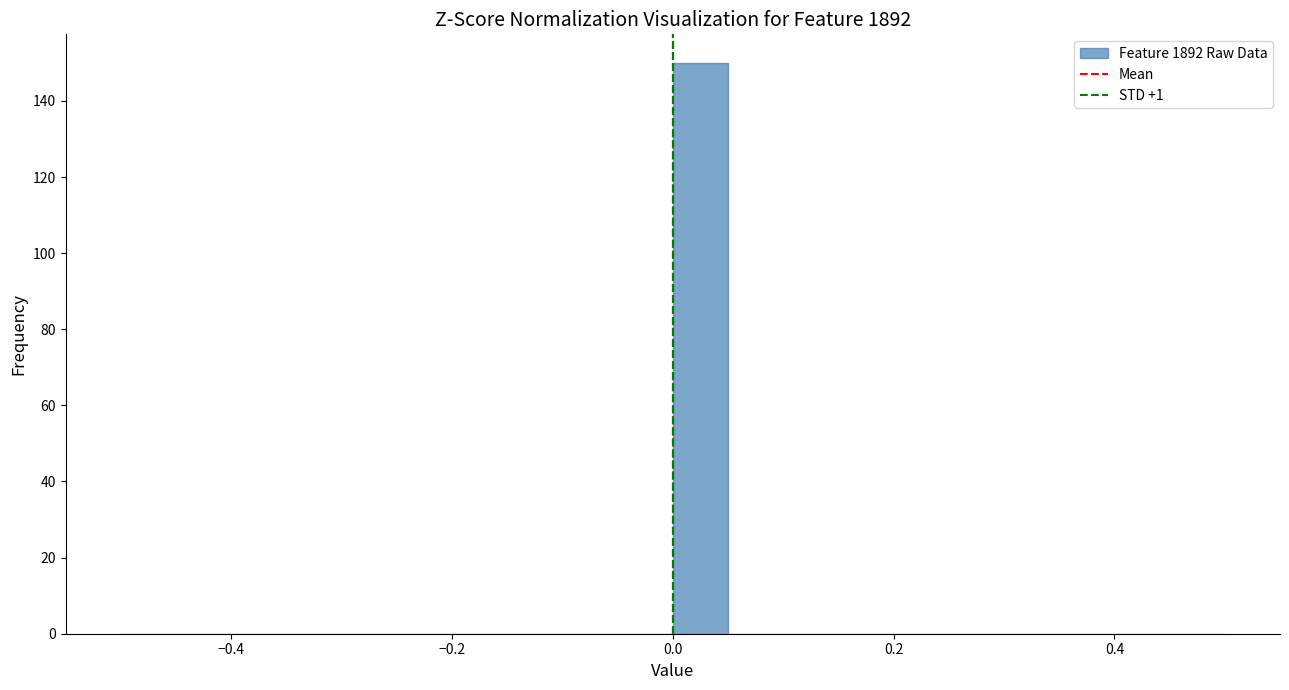

Read against the x-axis, roughly where is the centre of the tallest bar?

0.02